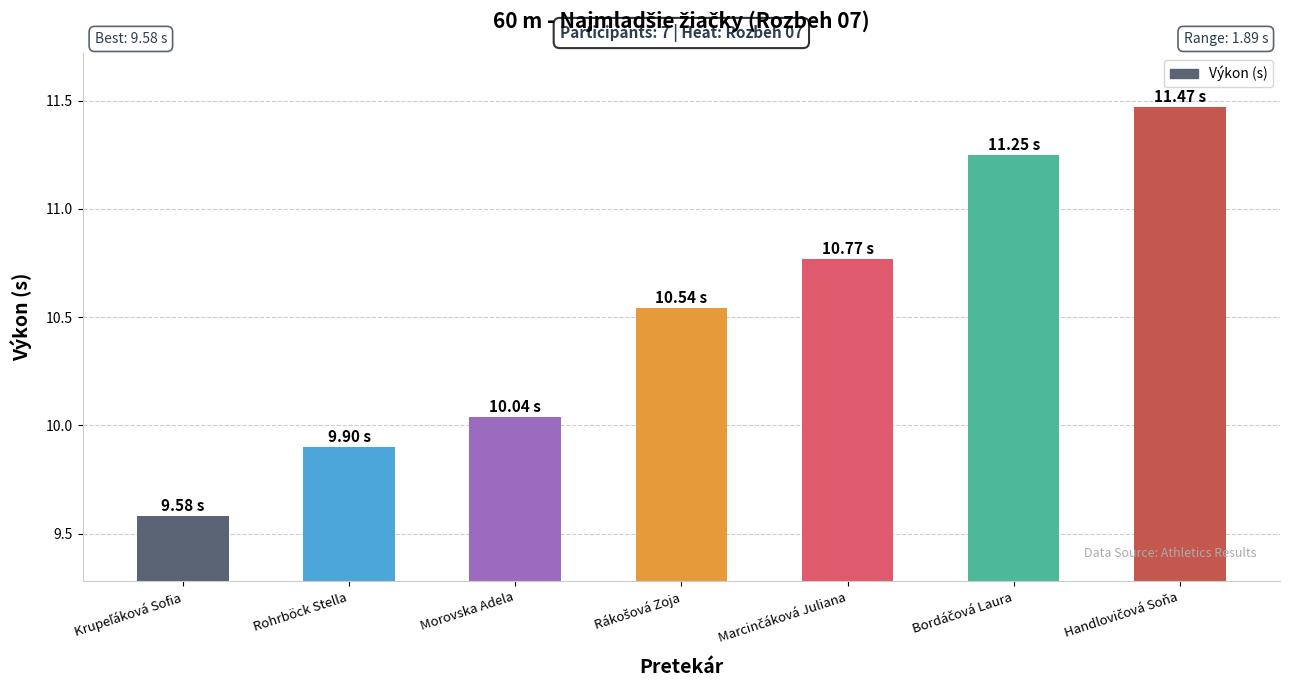

What is the value of the 2nd bar from the left?

9.9